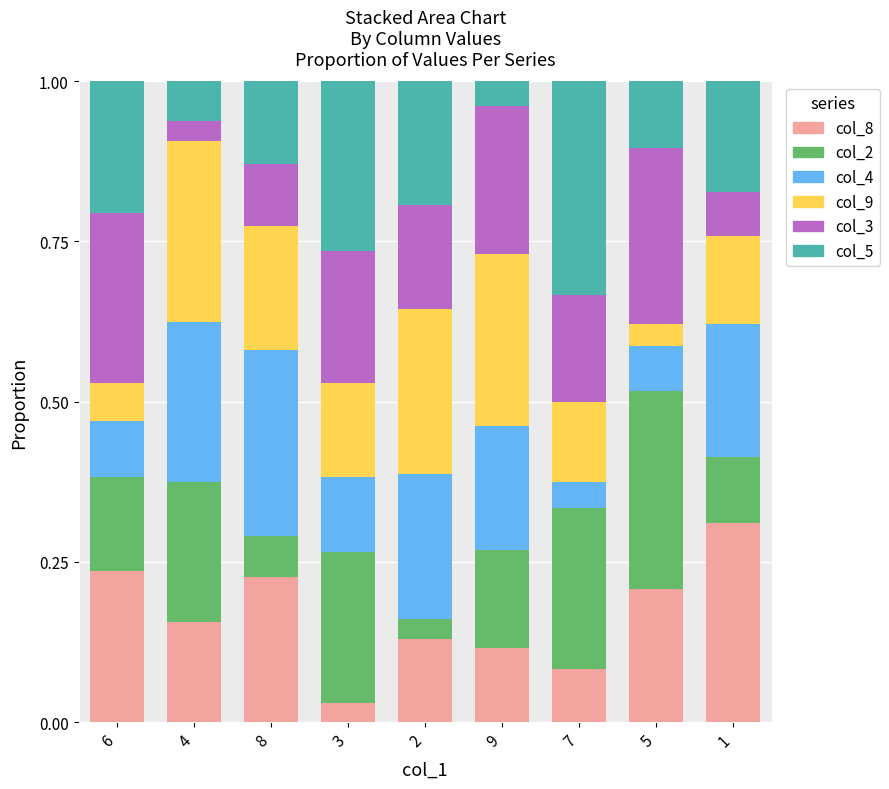

Count the number of data series in this chart.

6